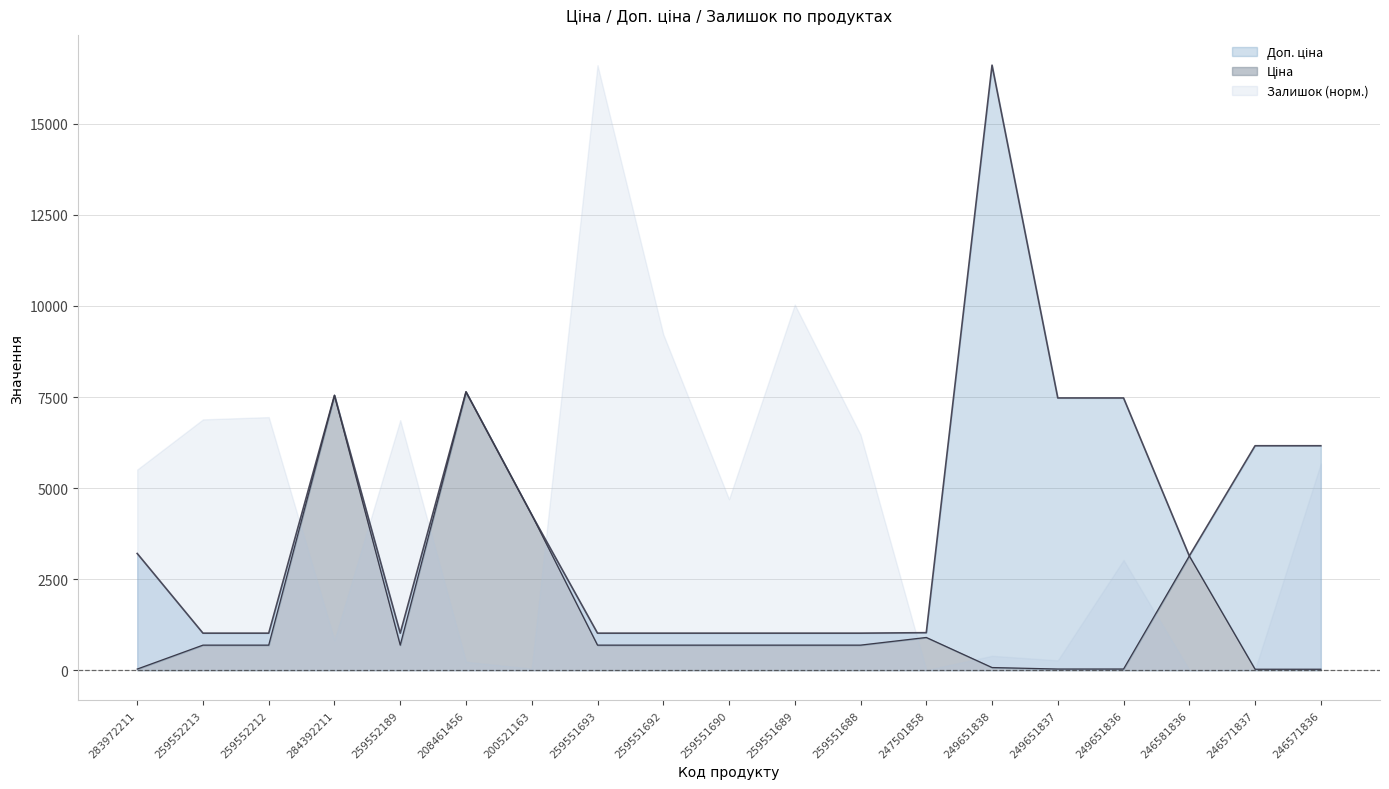

True or false: Доп. ціна has a value of 1501.9 at 259551693.

False